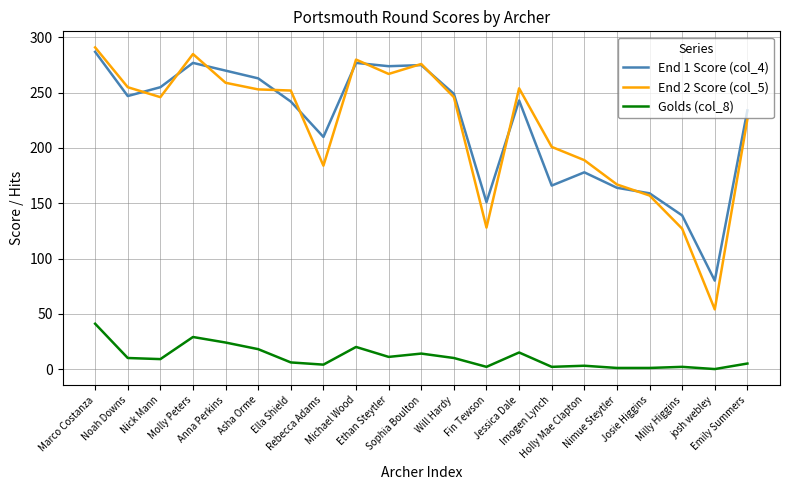

What is the greatest value displayed?

291